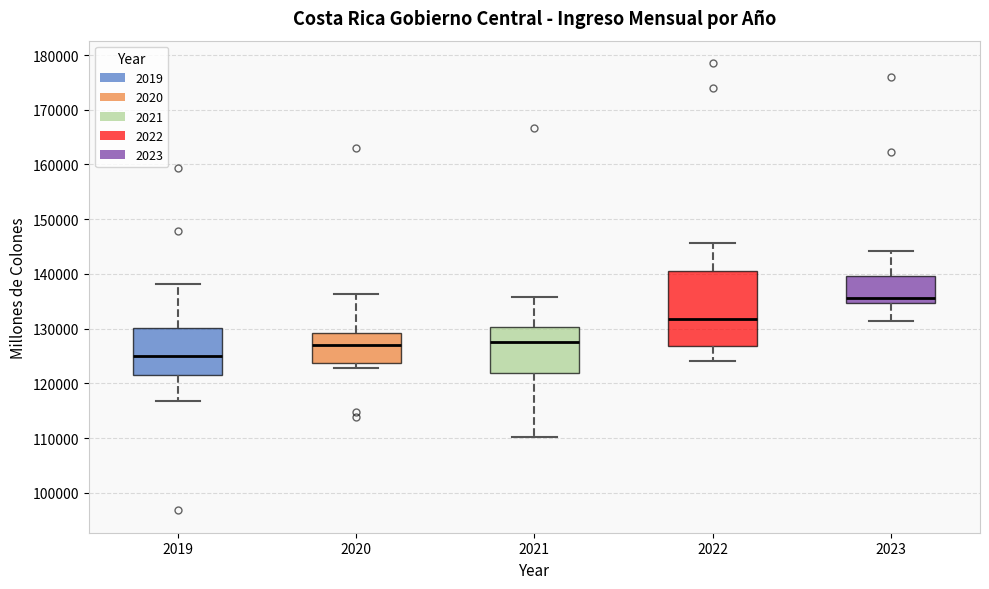

Reading left to right, transcribe this box plot: for each box, give where its median line is, the range the box spans, and where its two whiskers end, as read against the y-axis. The values are not printed on the chart, so give them approximately, as read against the axis.

2019: median 125000, box 121000 to 130000, whiskers 117000 to 138000
2020: median 127000, box 124000 to 129000, whiskers 123000 to 136000
2021: median 128000, box 122000 to 130000, whiskers 110000 to 136000
2022: median 132000, box 127000 to 141000, whiskers 124000 to 146000
2023: median 136000, box 135000 to 140000, whiskers 131000 to 144000